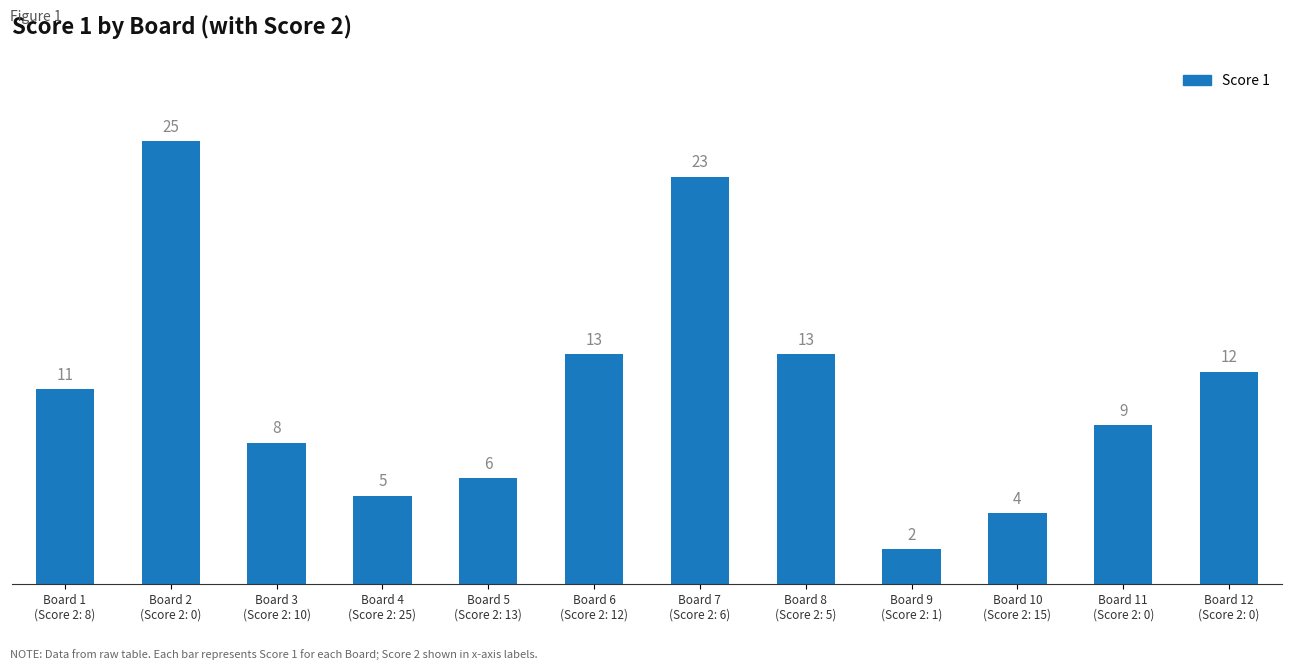

Are the bars grouped side by side (vs. stacked)?

No